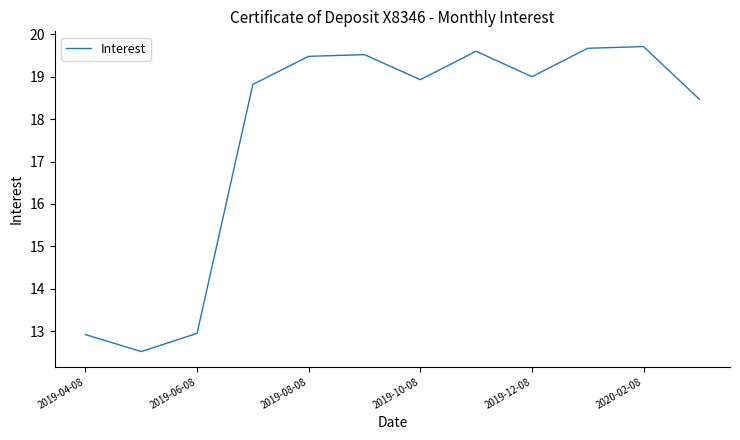

How many distinct data groups are displayed?

1